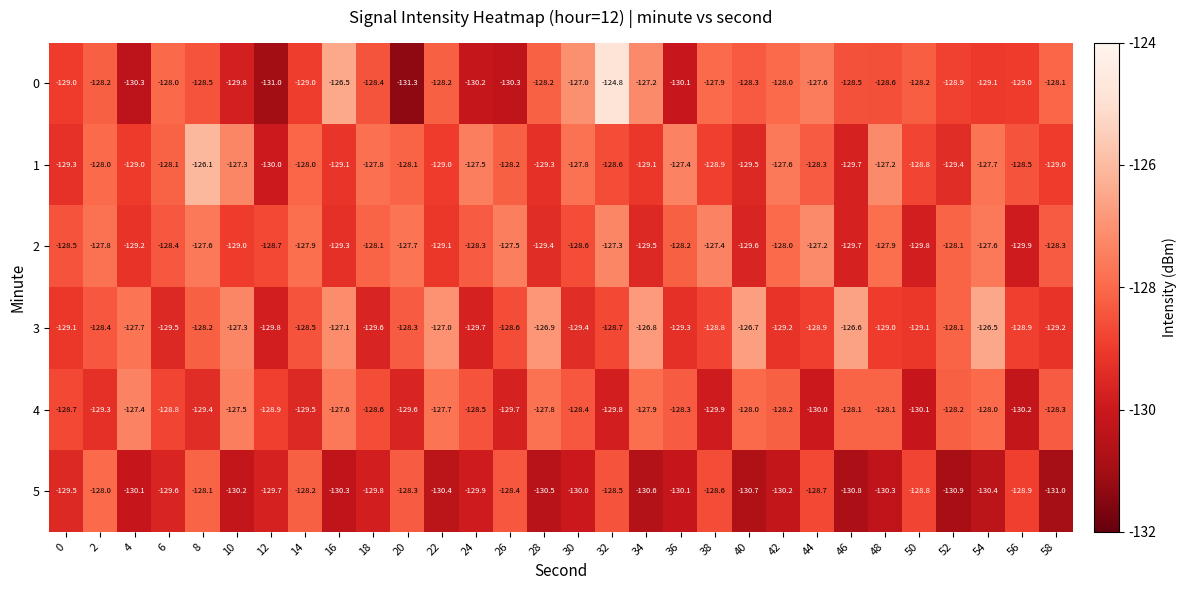

The 0 series shows -58.7 at 14. True or false?

False